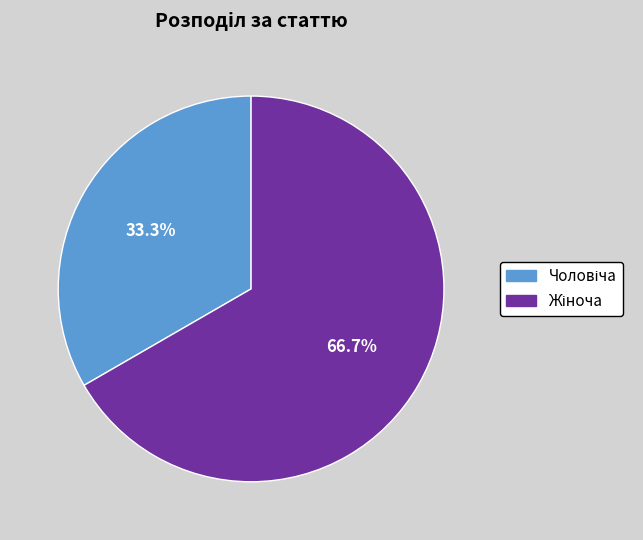

Is there a majority slice in this chart?

Yes